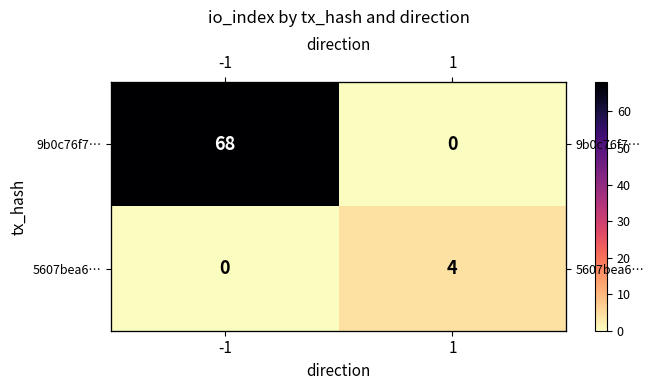

What is the sum of the 9b0c76f7… values at 1 and -1?

68